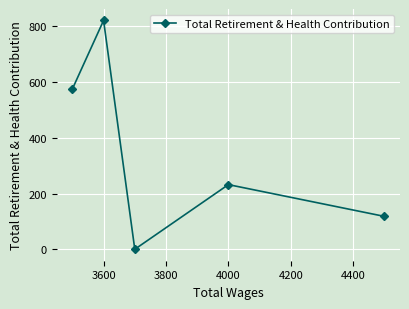

What is the difference between the maximum and minimum values?

821